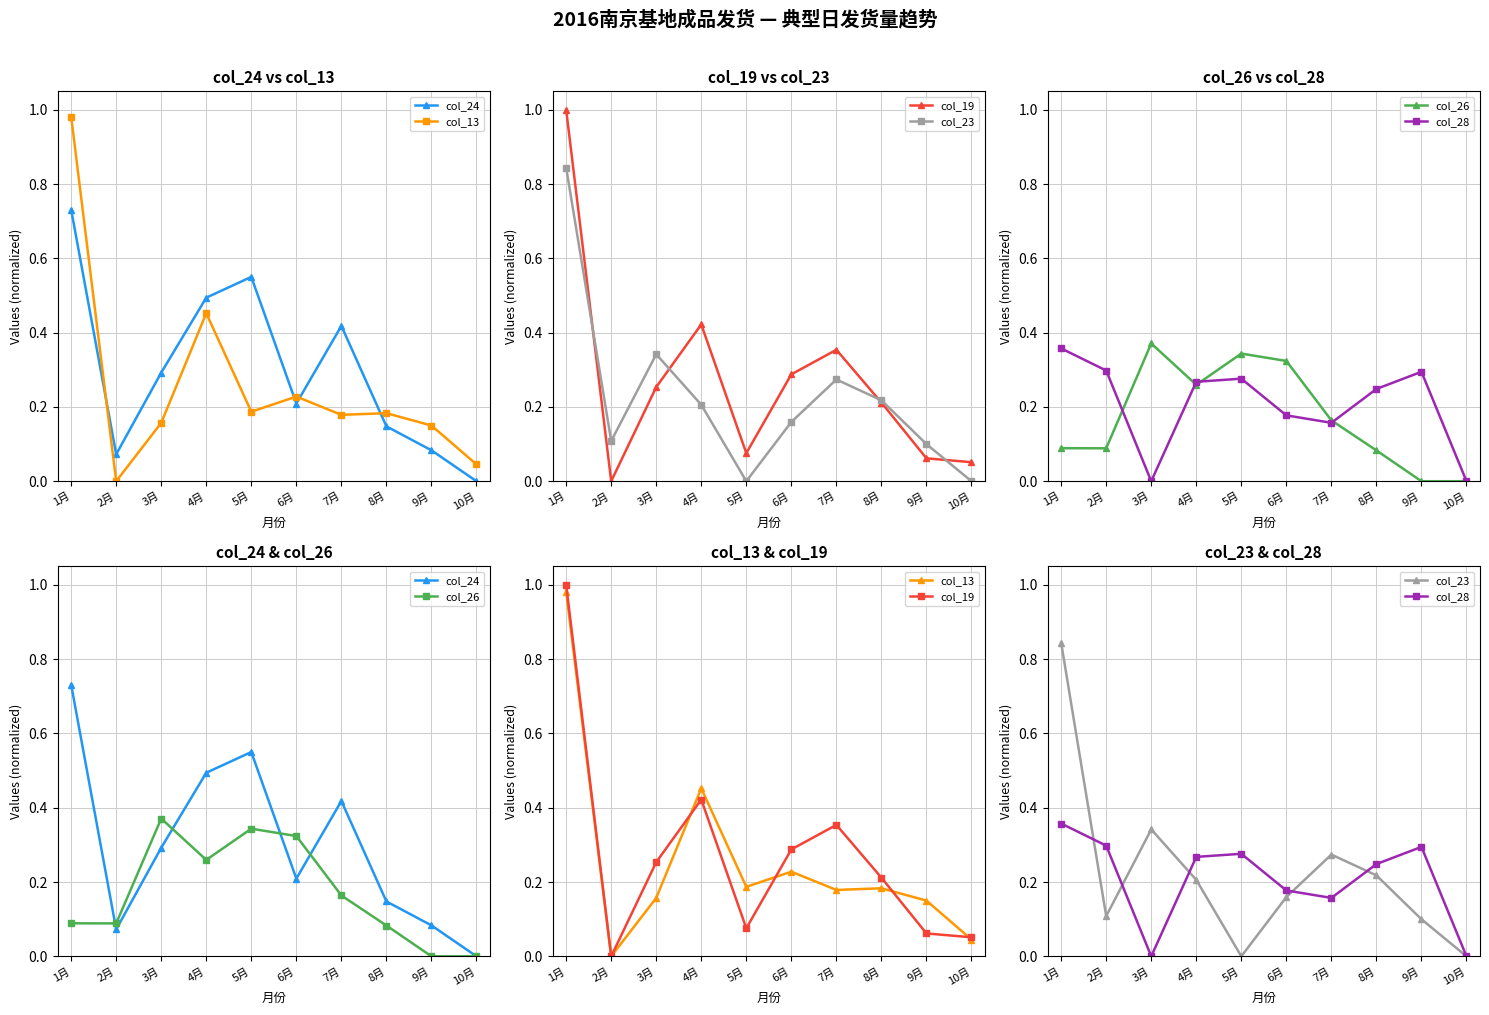

How many data points in col_24 are above 0?

9